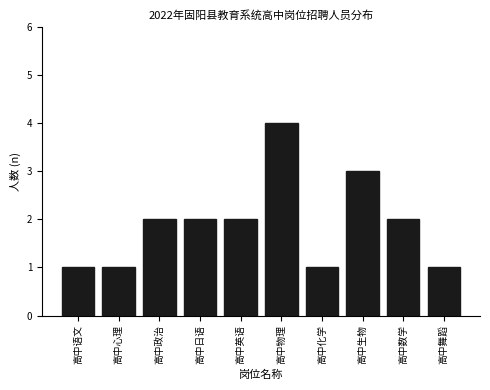

Reading left to right, list all the values displayed in this chart.

1	1	2	2	2	4	1	3	2	1